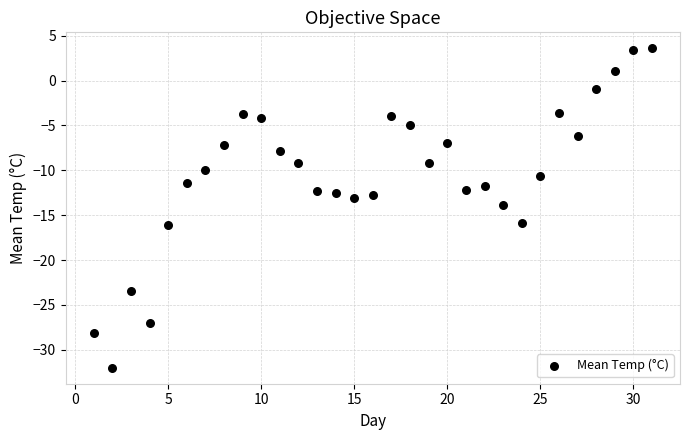

What is the range of Y values (max minus min)?

35.6